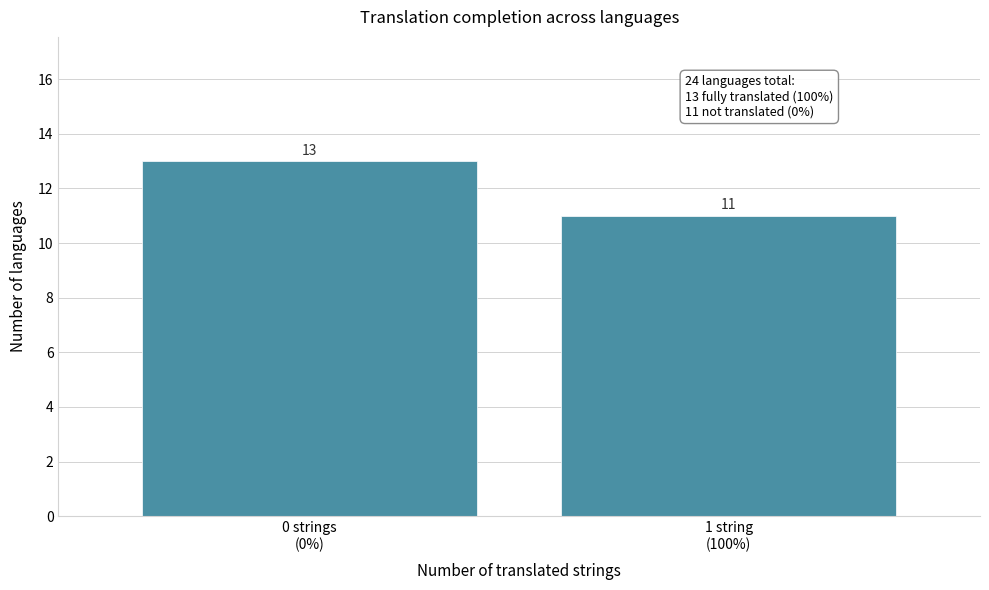

Reading left to right, transcribe all the data shown in this chart.

13	11